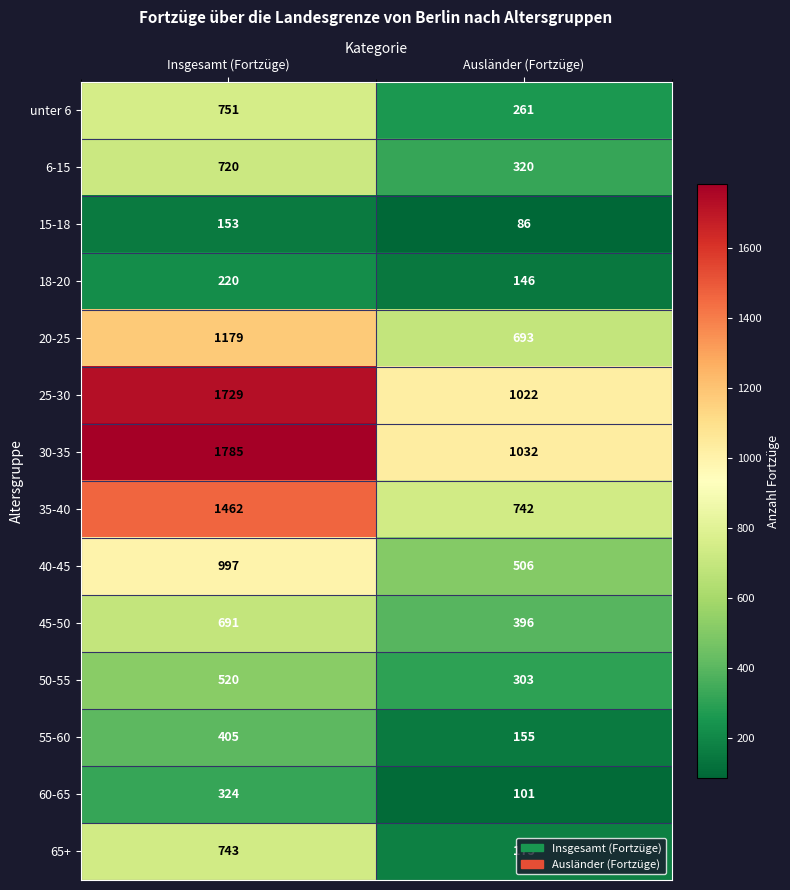

Which series has the largest total across all categories?

30-35